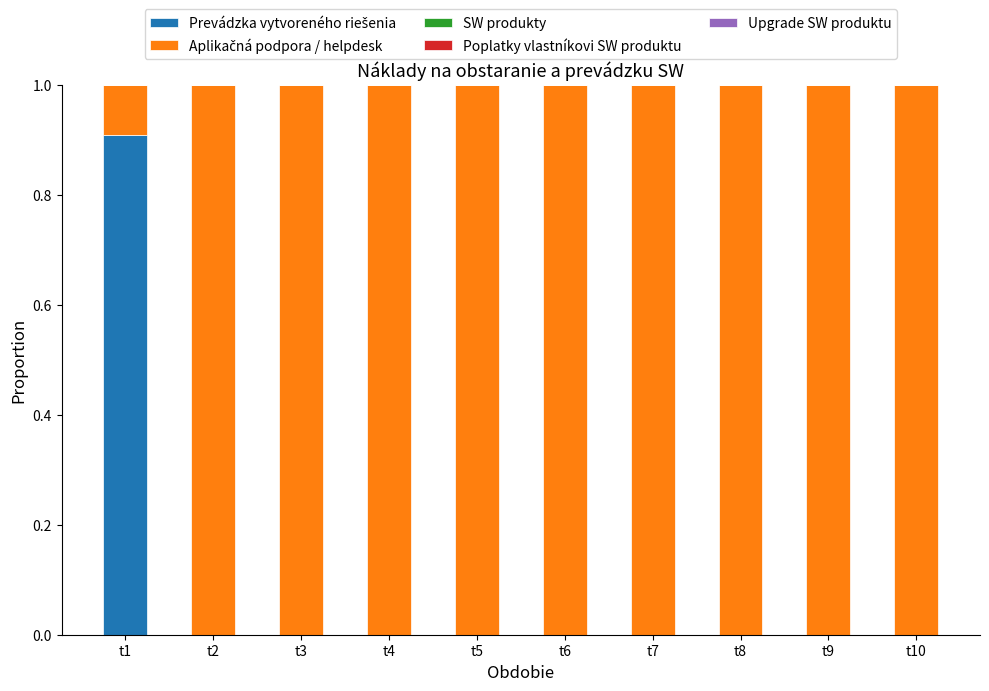

What is the total value across all series at t8?

1.0